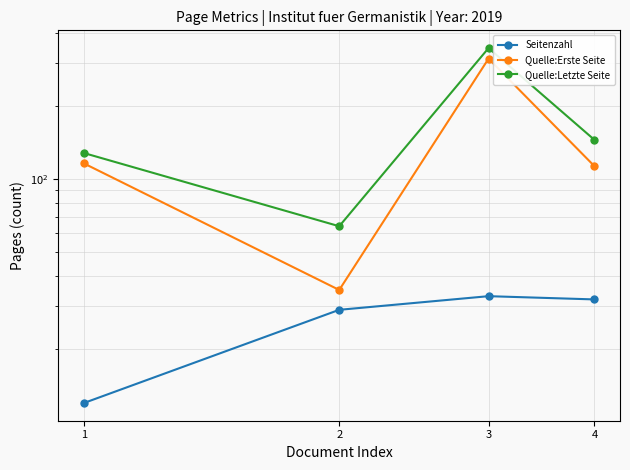

What is the value of the Quelle:Letzte Seite point at the 1st from the left?

128